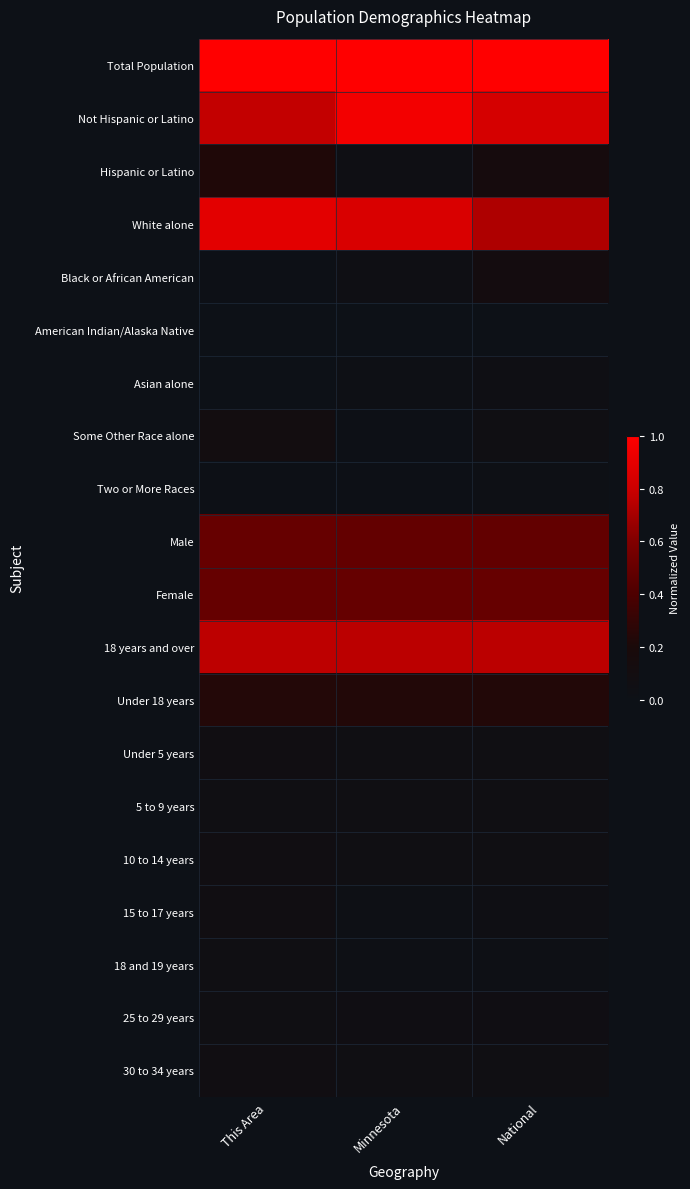

Which category has the lowest value across all series?

This Area